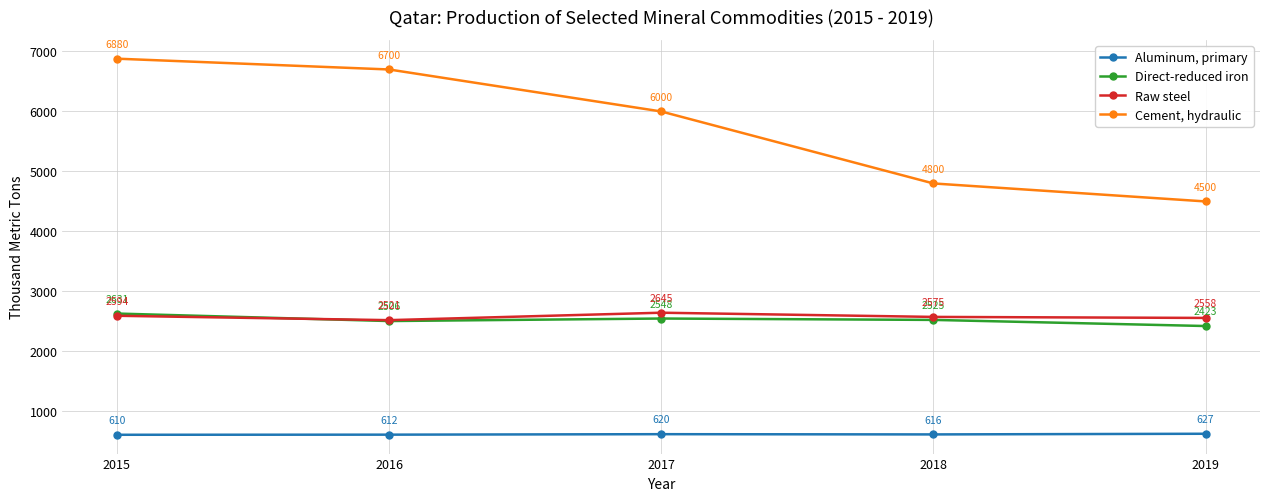

How many interior local valleys does the Raw steel series have?

1